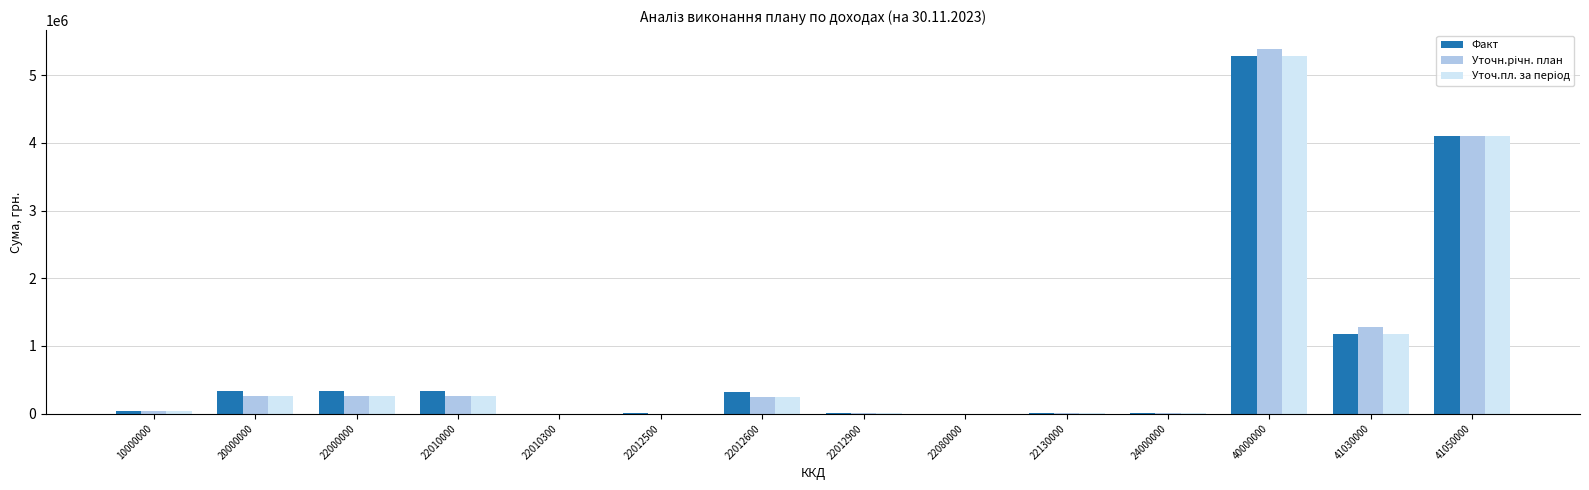

Are the bars horizontal?

No